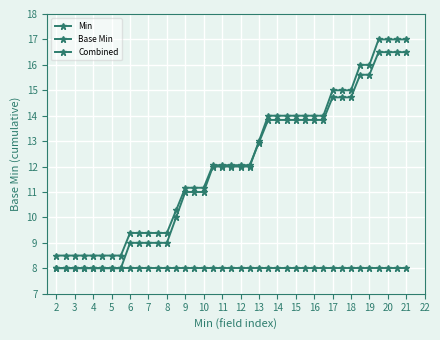

What is the value of the Base Min point at the 1st from the left?

8.0